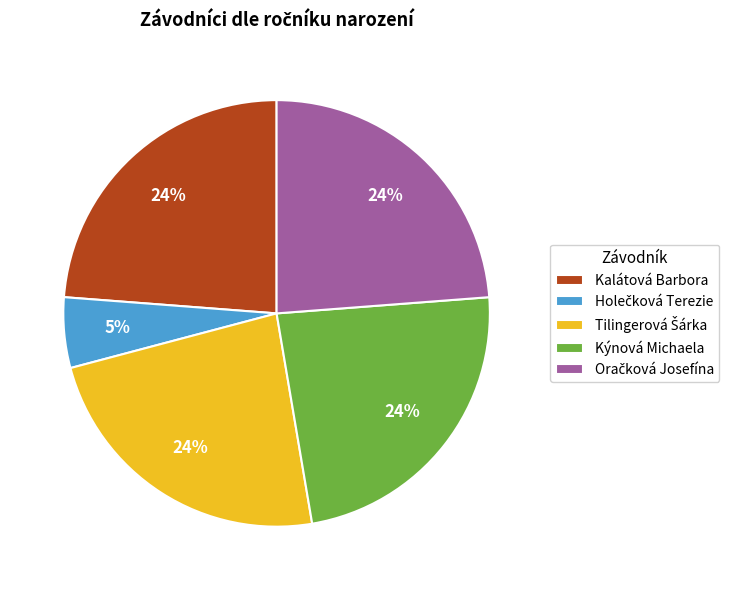

The Kýnová Michaela slice represents 24% of the pie. True or false?

True